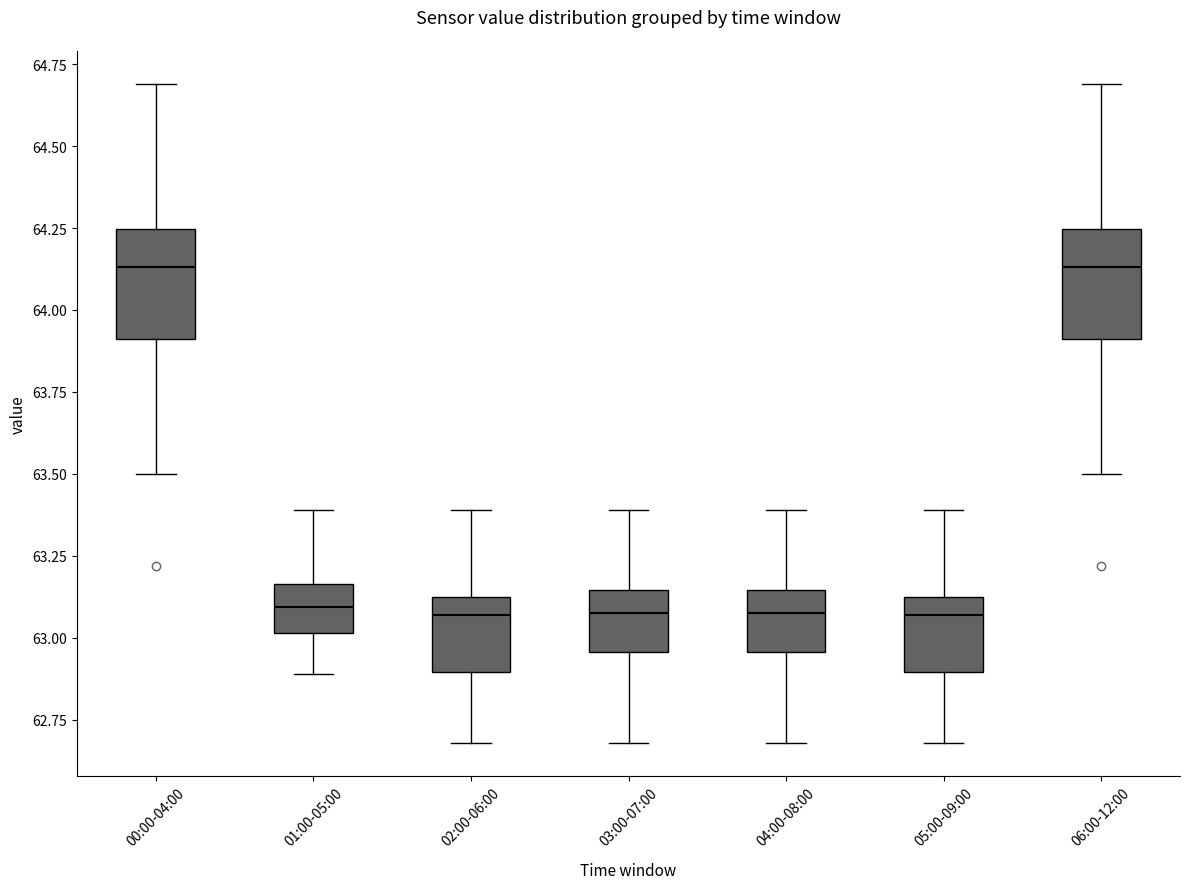

Reading left to right, read every box against the y-axis: the position of its median line, the range the box covers, and the ends of its whiskers. The values are not printed on the chart, so give them approximately, as read against the axis.

00:00-04:00: median 64.15, box 63.90 to 64.25, whiskers 63.50 to 64.70
01:00-05:00: median 63.10, box 63.00 to 63.15, whiskers 62.90 to 63.40
02:00-06:00: median 63.05, box 62.90 to 63.15, whiskers 62.70 to 63.40
03:00-07:00: median 63.10, box 62.95 to 63.15, whiskers 62.70 to 63.40
04:00-08:00: median 63.10, box 62.95 to 63.15, whiskers 62.70 to 63.40
05:00-09:00: median 63.05, box 62.90 to 63.15, whiskers 62.70 to 63.40
06:00-12:00: median 64.15, box 63.90 to 64.25, whiskers 63.50 to 64.70